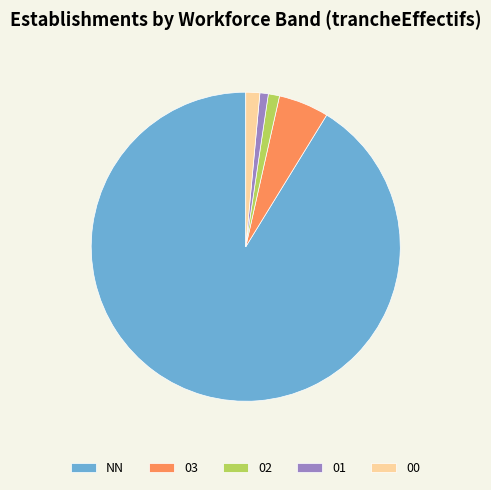

Which slice is the largest?

NN